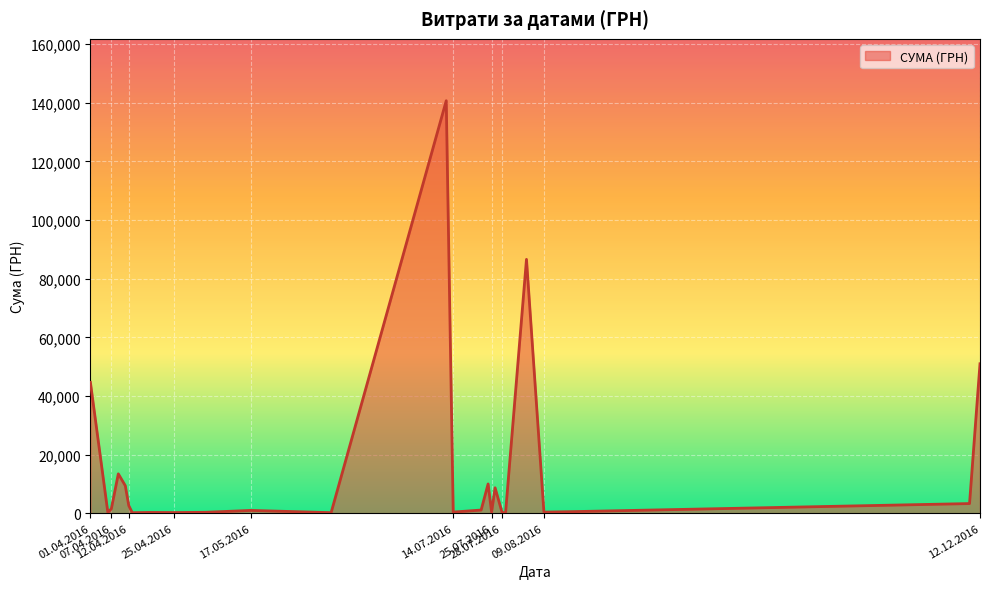

How many lines are shown in the chart?

1